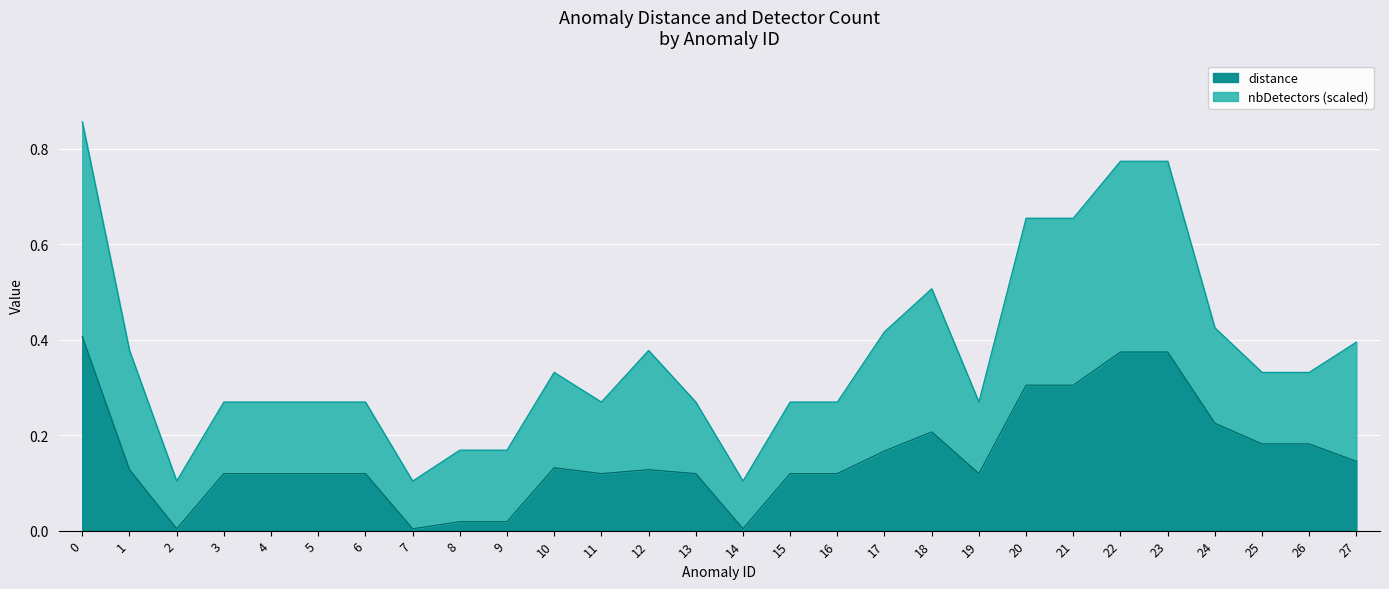

Rank the categories by value from lowest to highest.

2, 7, 14, 8, 9, 3, 4, 5, 6, 11, 13, 15, 16, 19, 1, 12, 10, 27, 17, 25, 26, 18, 24, 20, 21, 22, 23, 0